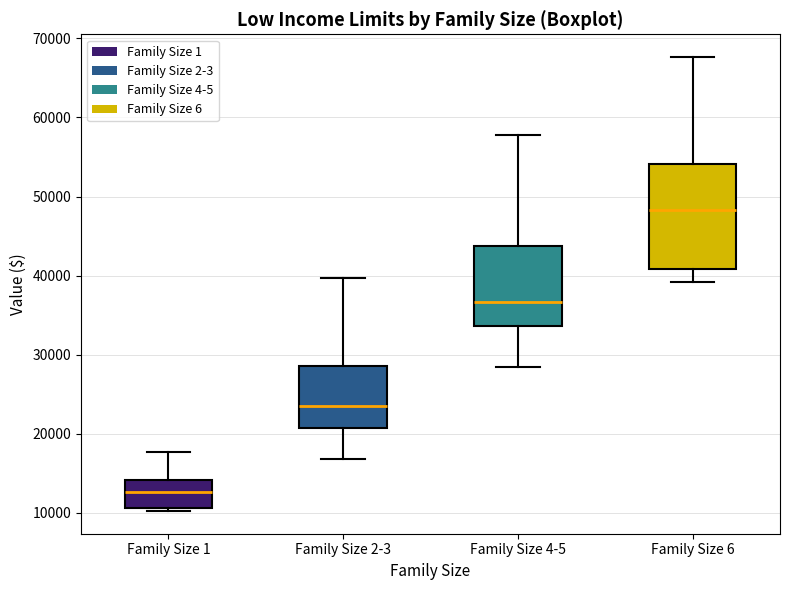

Which box is the tallest, from its lower edge to its upper edge?

Family Size 6